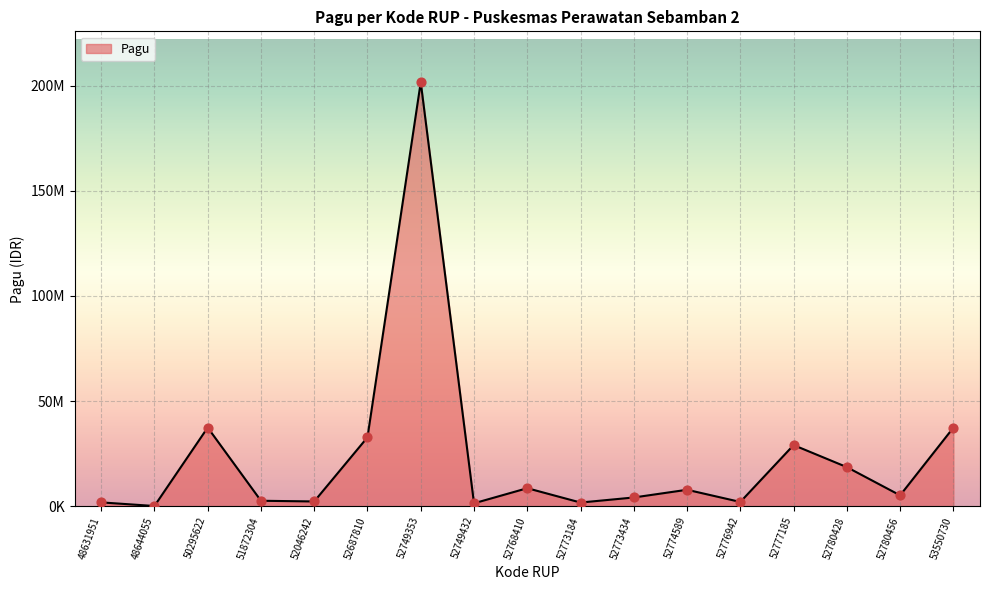

What is the change in value from 48644055 to 52780428?

+18489600